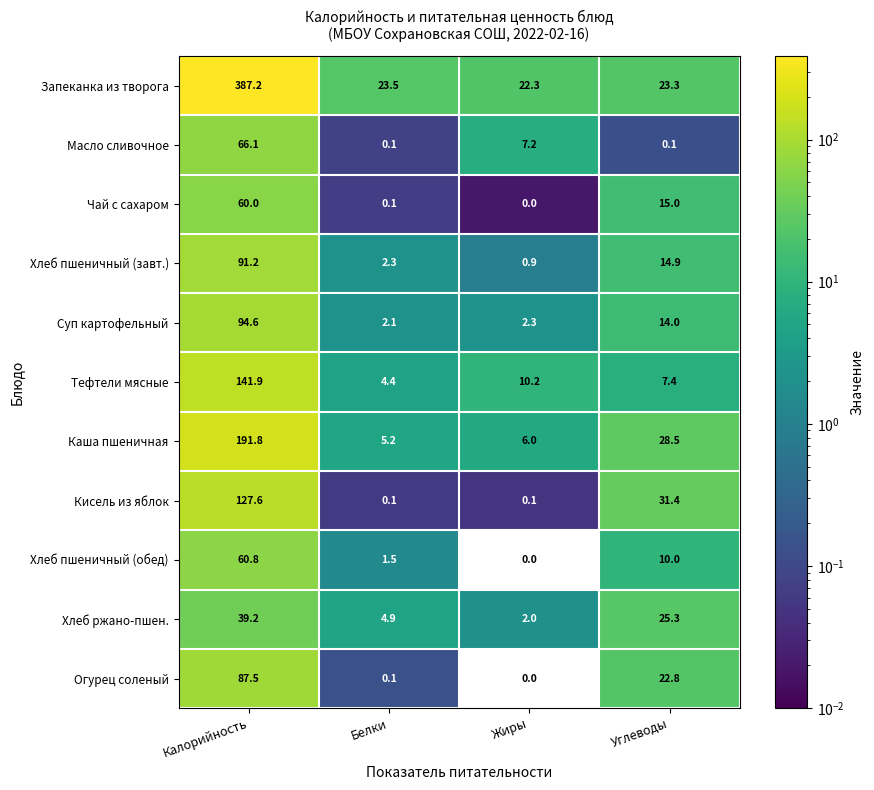

Which category has the highest value in the Хлеб пшеничный (завт.) series?

Калорийность